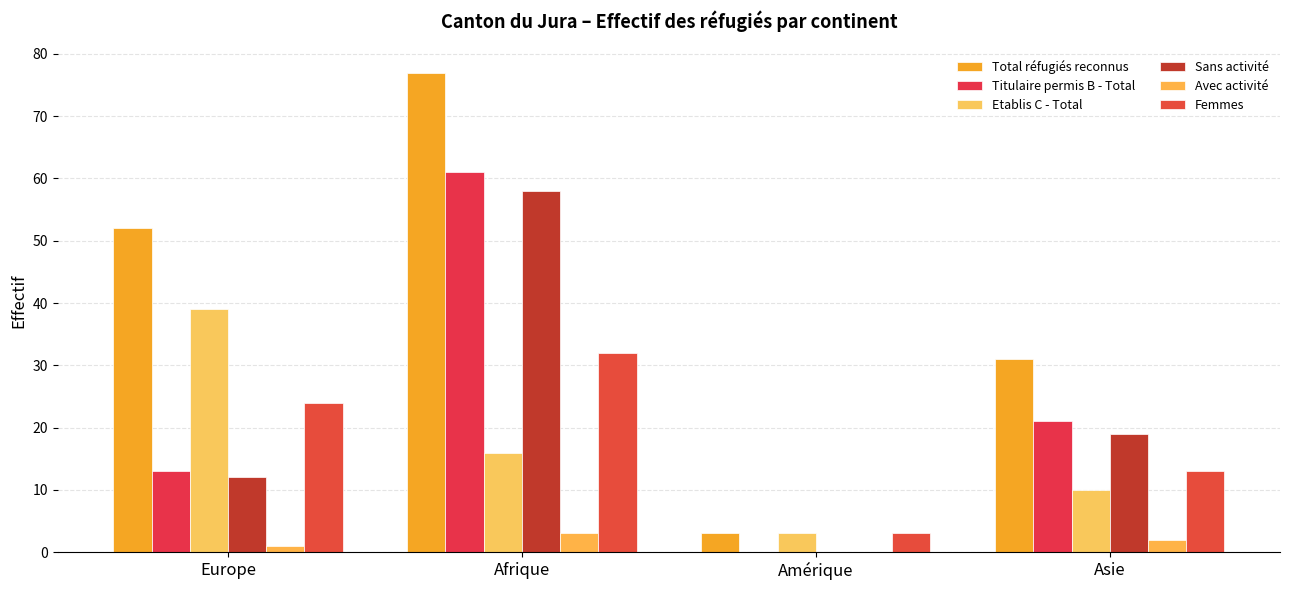

What value does the Total réfugiés reconnus series have at Asie, to the nearest 5?

30